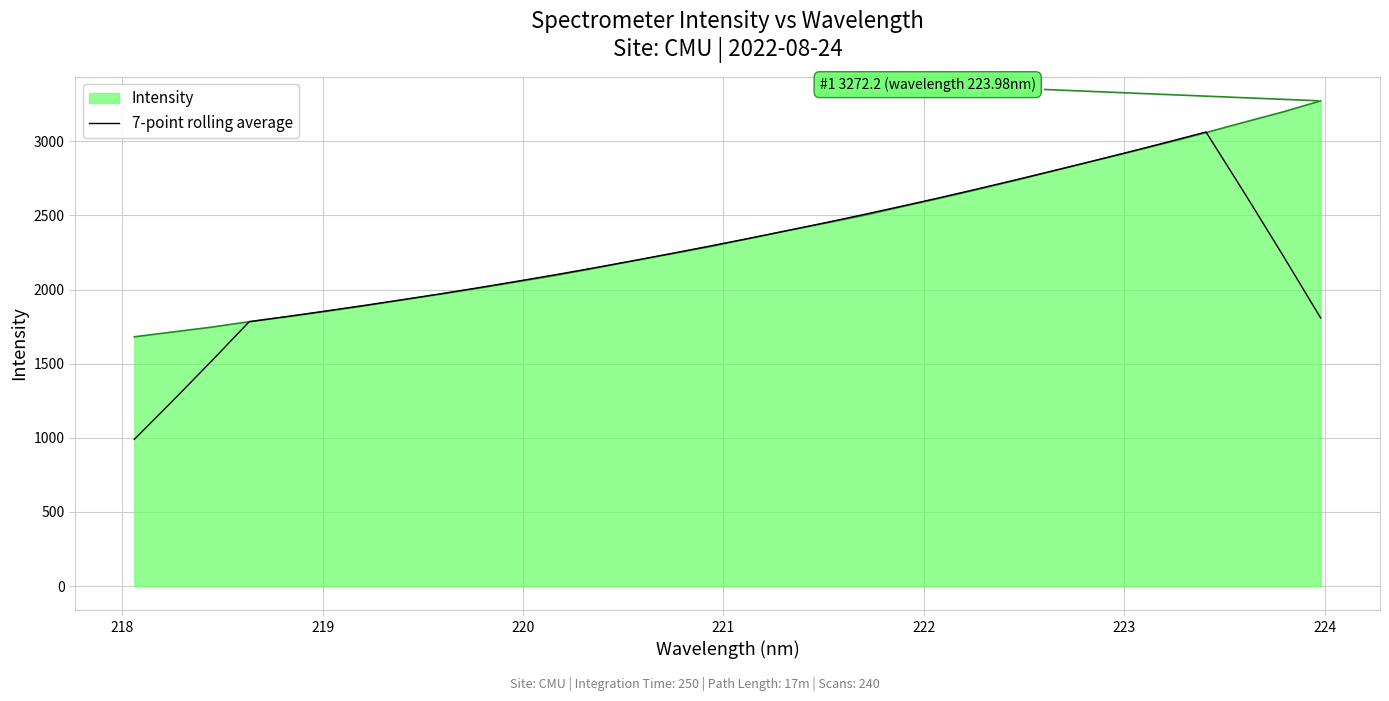

Does the chart have visible grid lines?

Yes